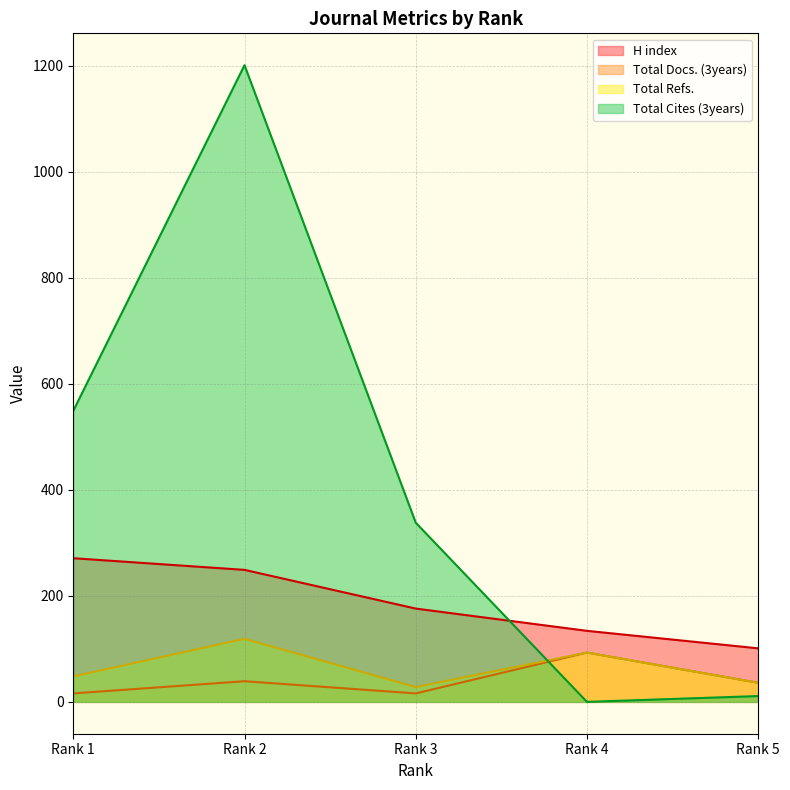

Rank the categories by Total Refs. value from lowest to highest.

Rank 3, Rank 5, Rank 1, Rank 4, Rank 2